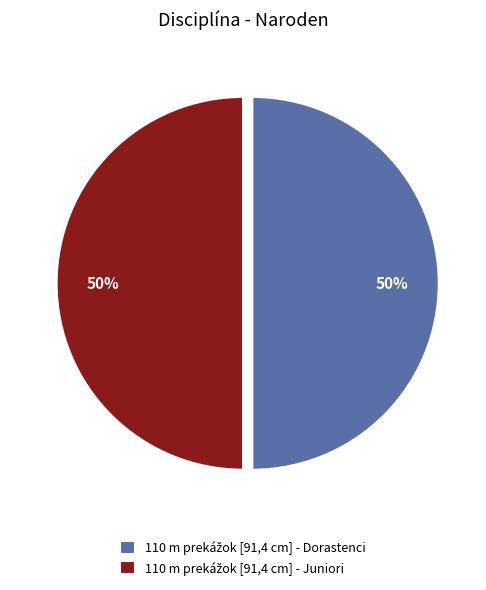

To the nearest percent, what is the average slice percentage?

50%